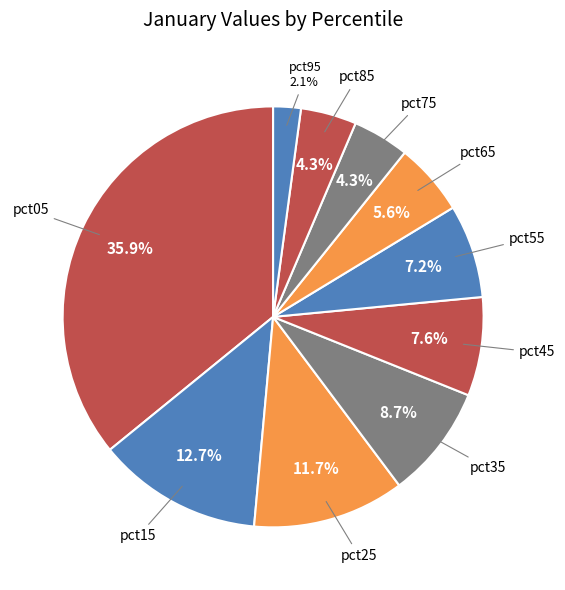

Between pct35 and pct65, which is larger?

pct35